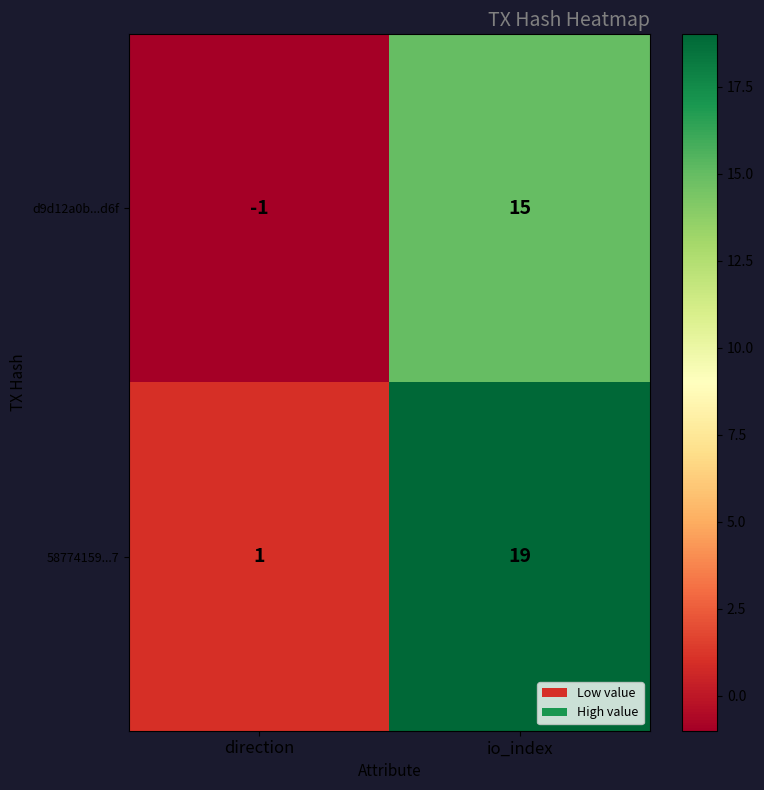

What is the difference between the highest and lowest values at io_index?

4